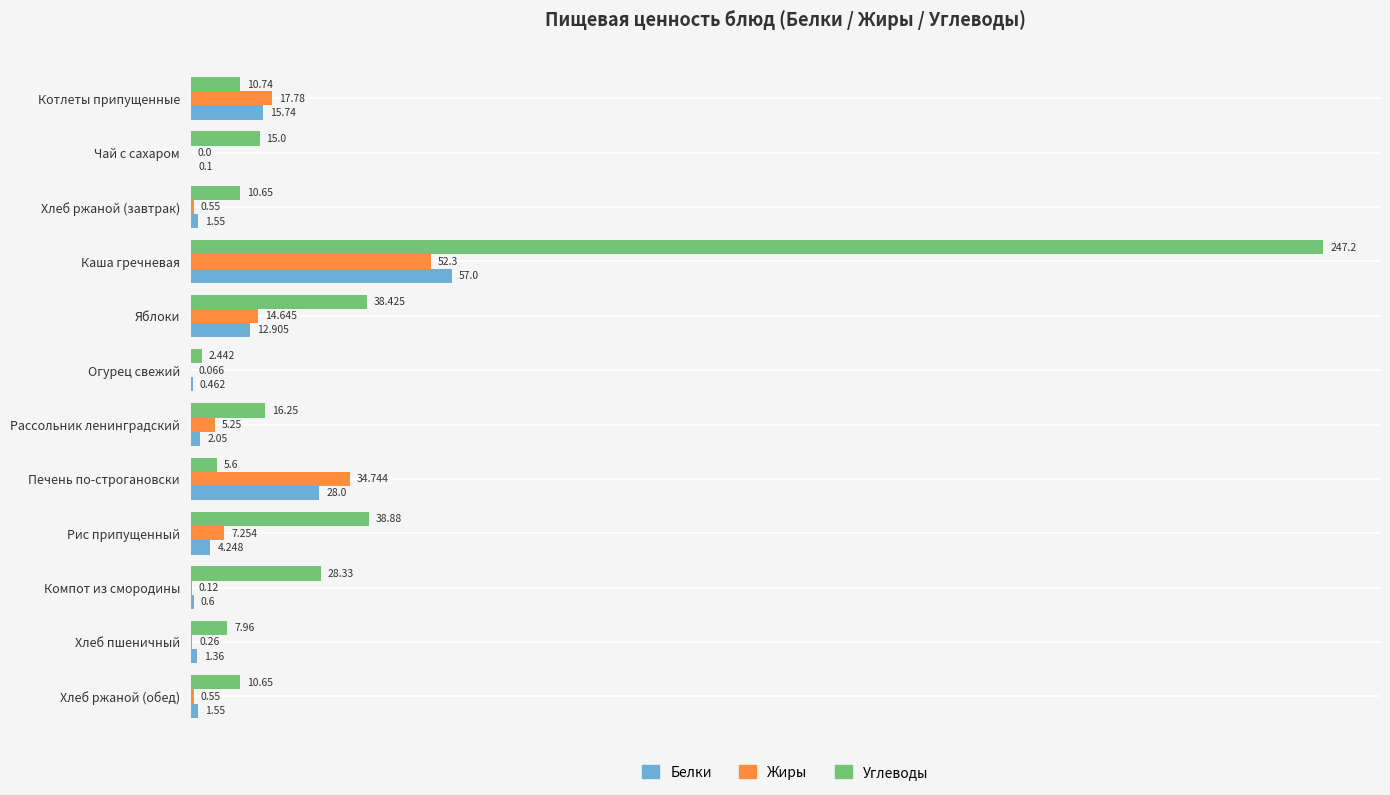

Which label corresponds to the largest value in the chart?

Каша гречневая